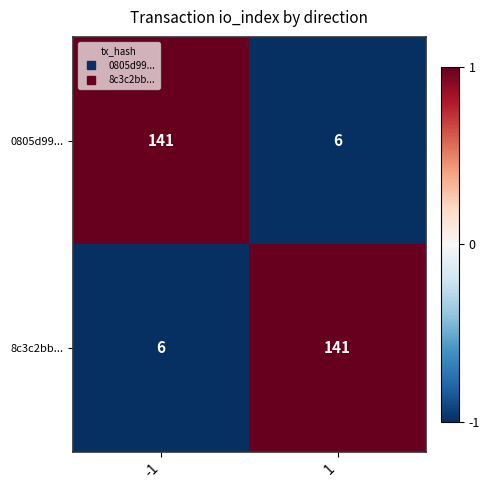

What is the total value across all series at -1?

147